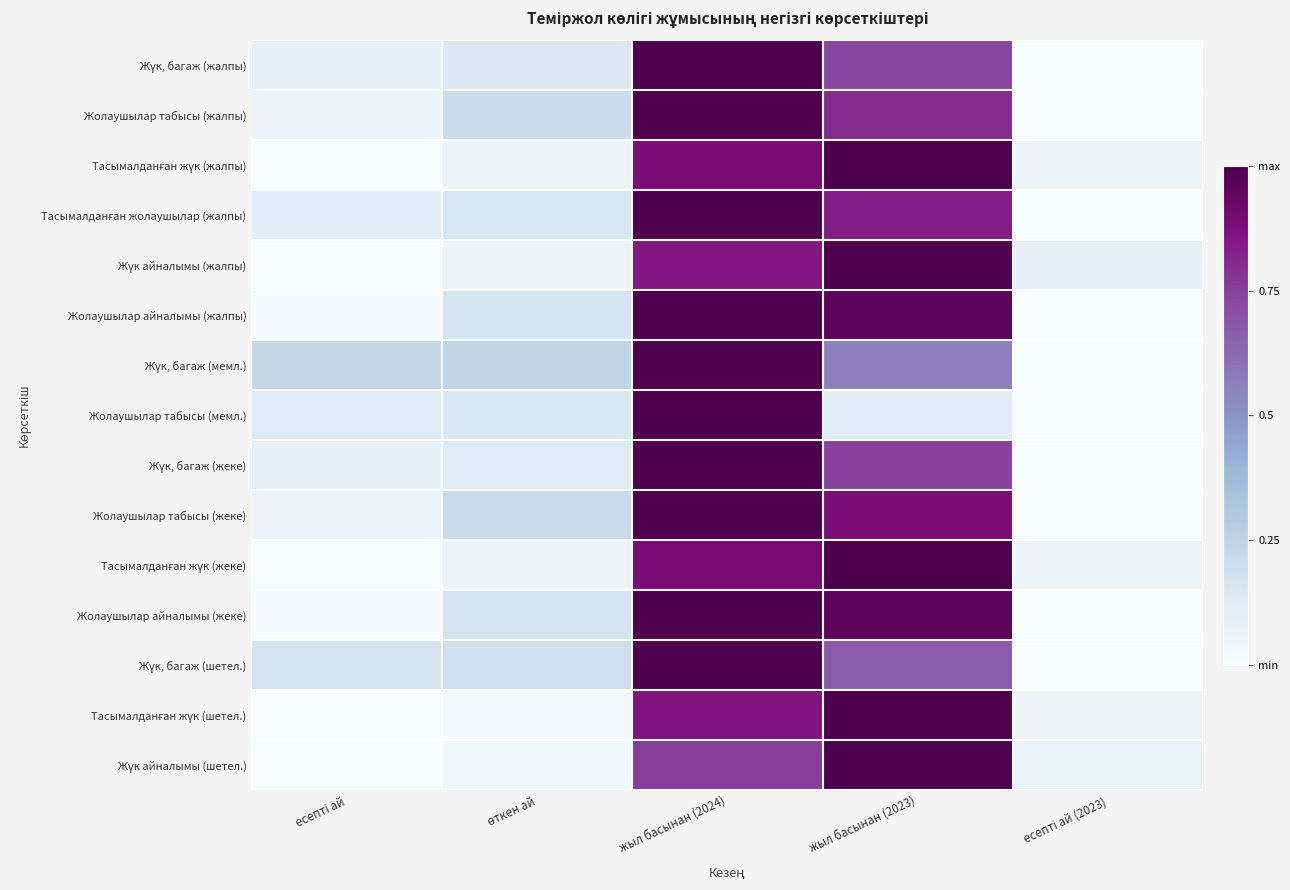

Count the number of categories in the chart.

5